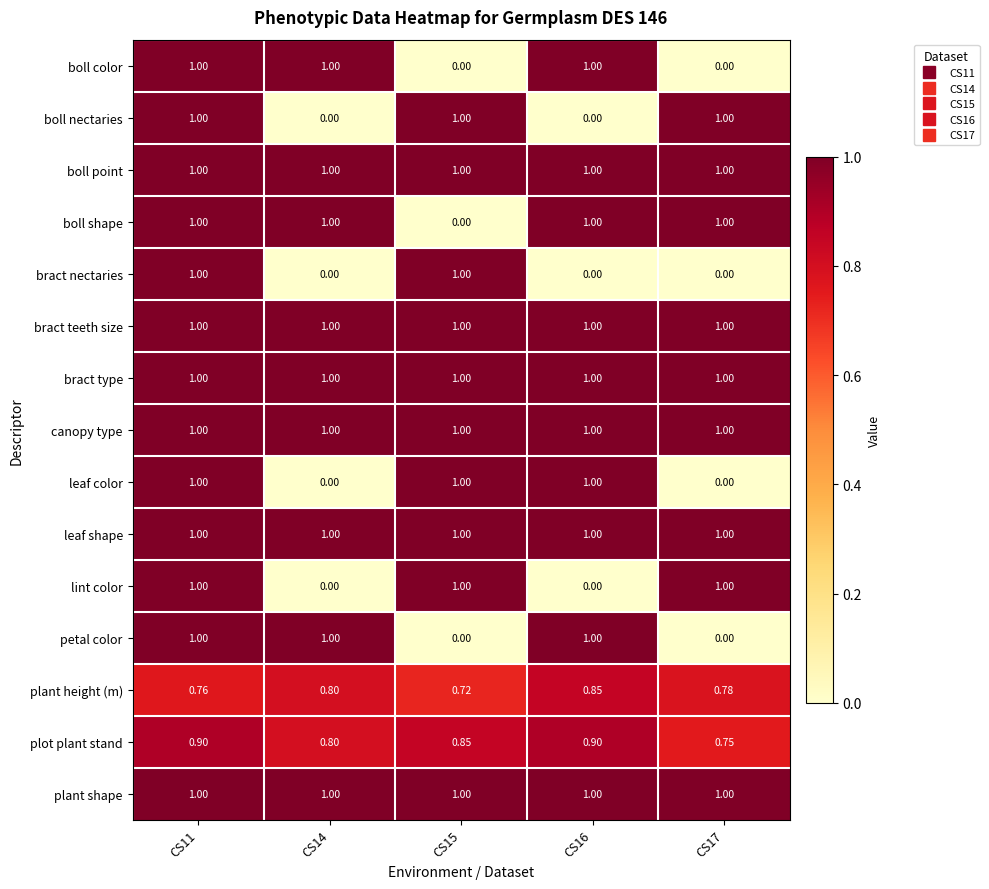

Is the value of lint color at CS14 greater than the value of boll point at CS15?

No